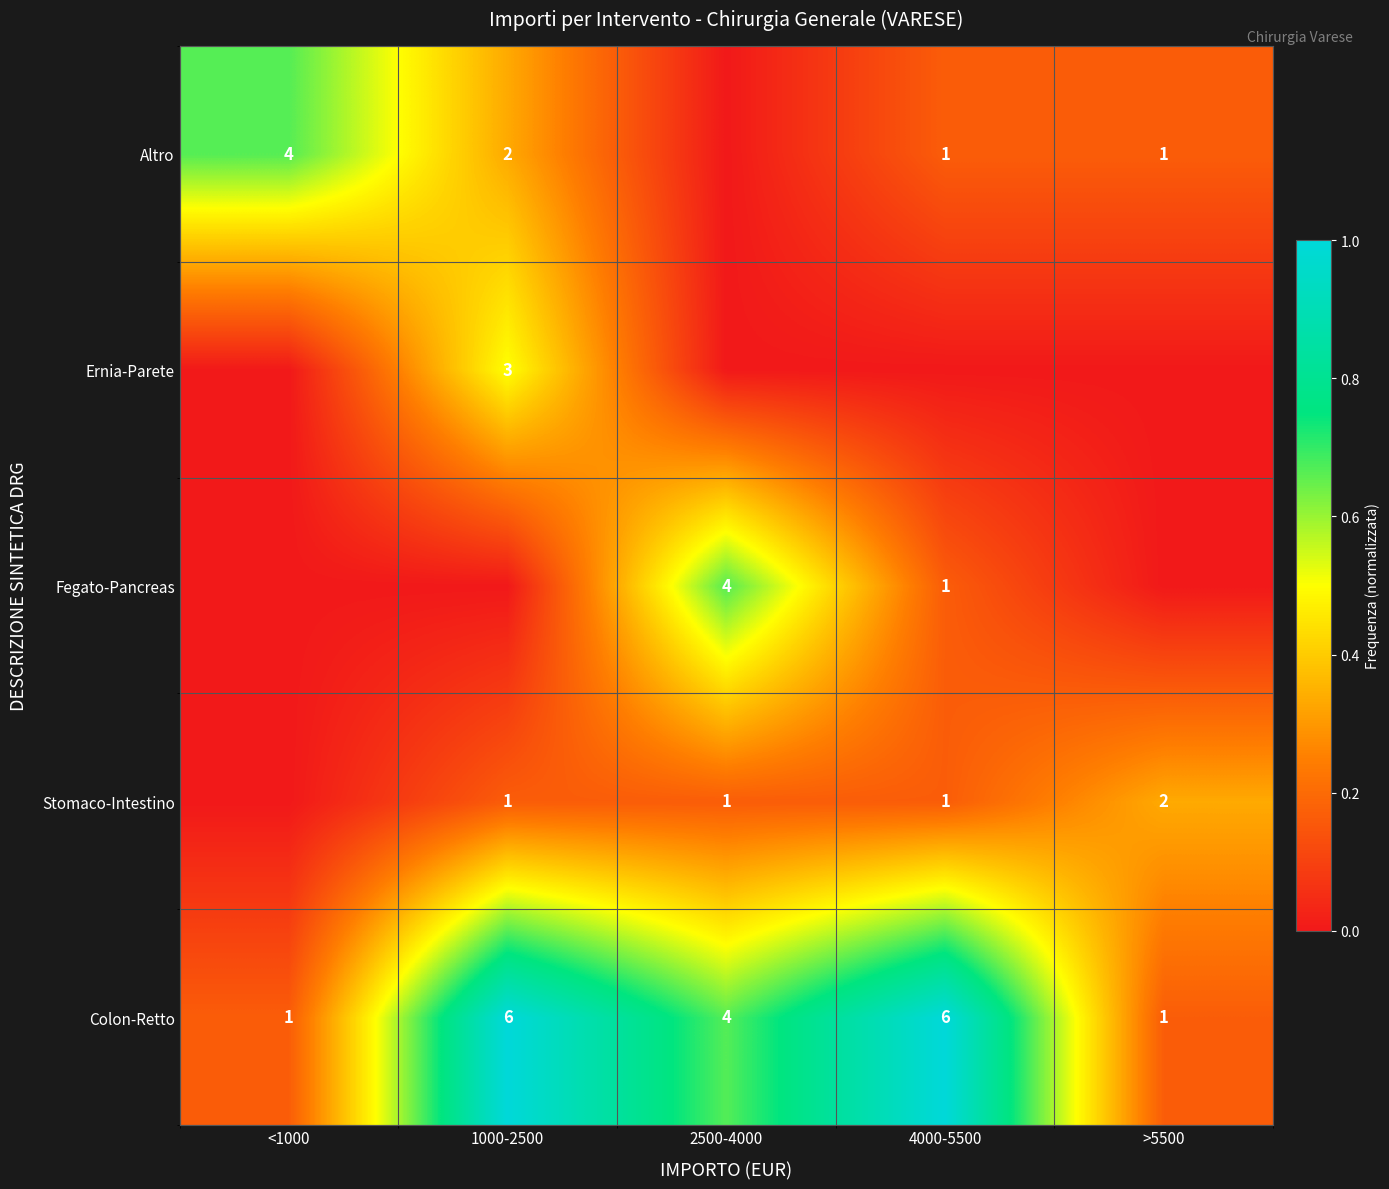

True or false: Altro has a value of 2 at 1000-2500.

True